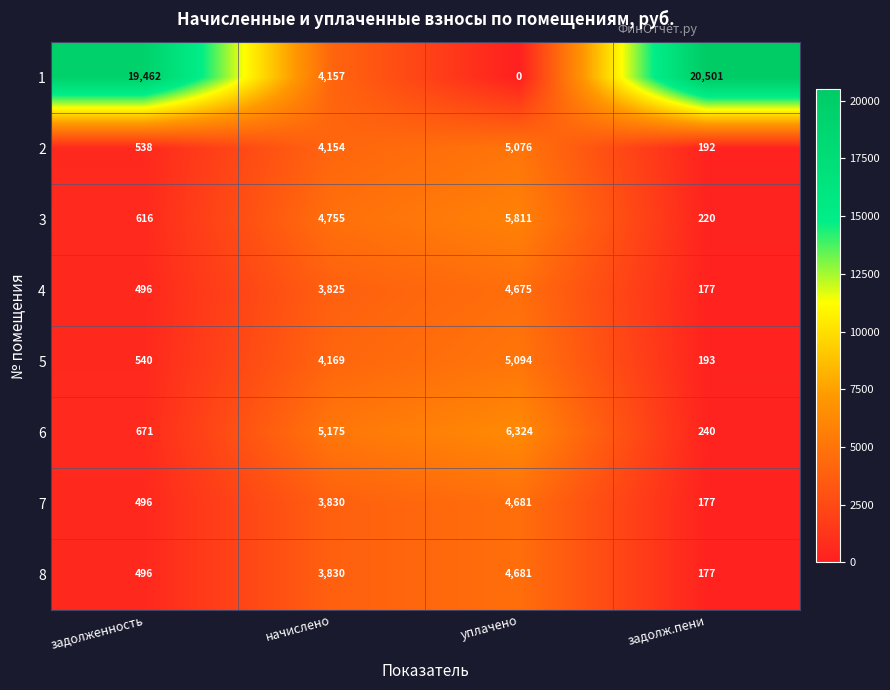

Rank the categories by 2 value from lowest to highest.

задолж.пени, задолженность, начислено, уплачено